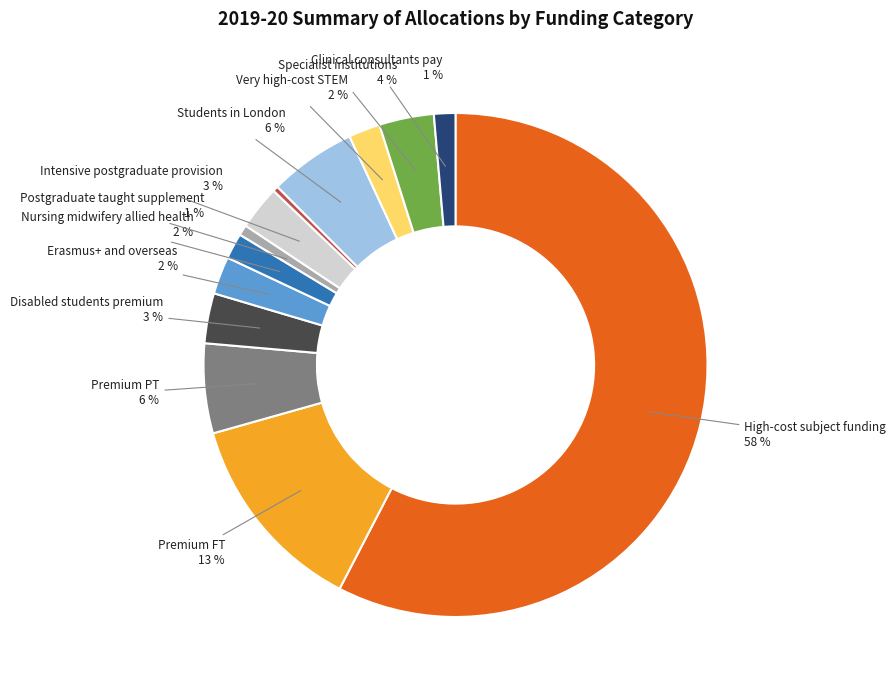

How many slices are in this pie chart?

13